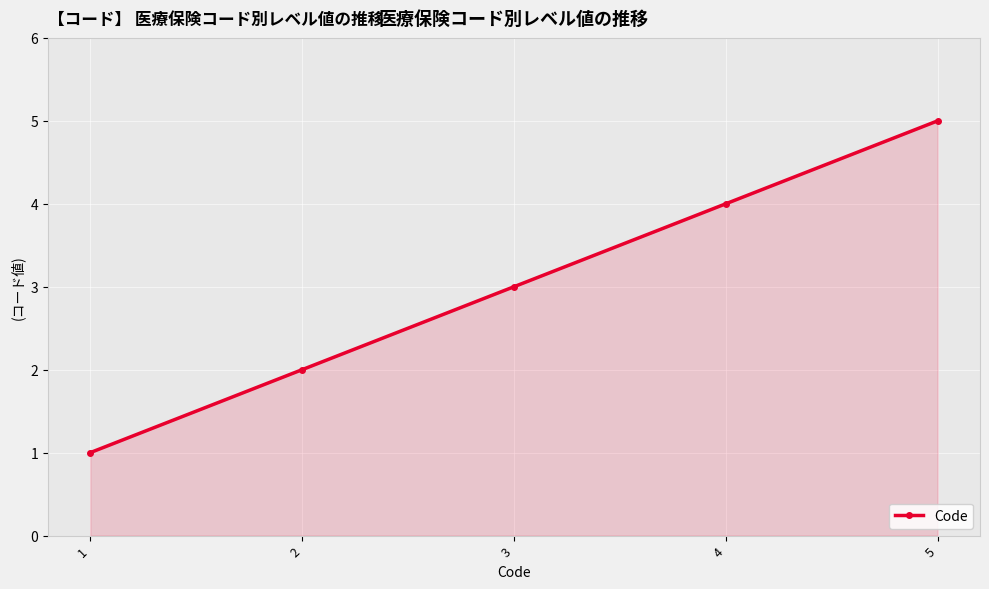

How many lines are shown in the chart?

1